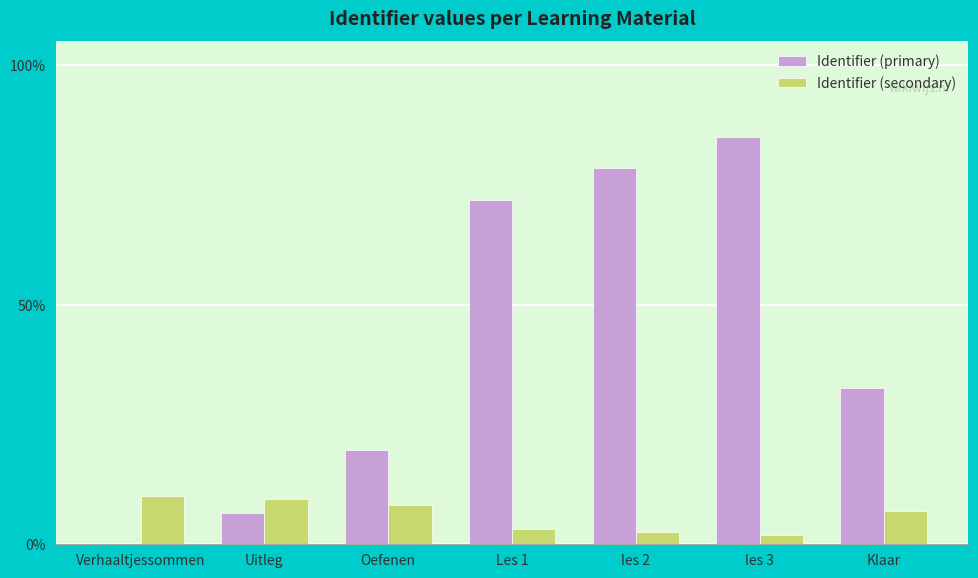

Does the chart contain stacked bars?

No